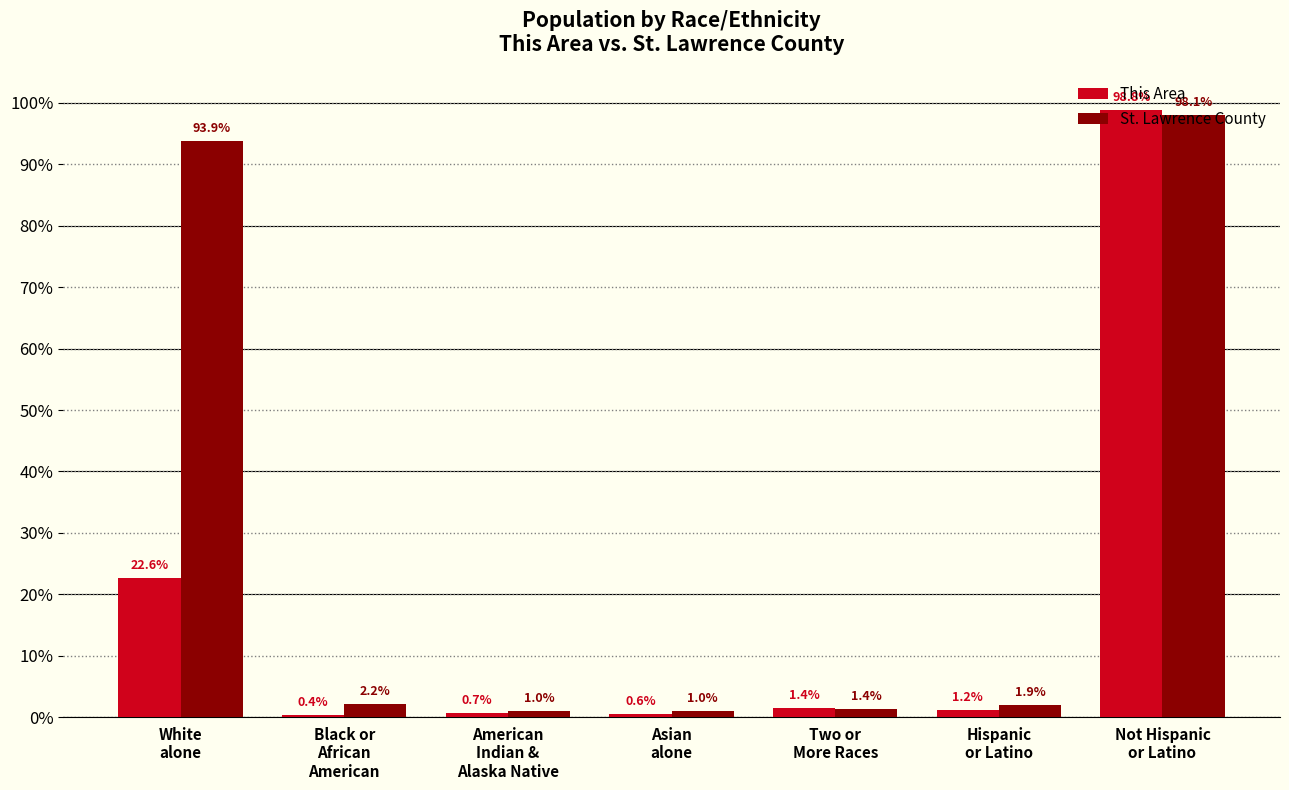

Read the This Area value at Black or
African
American.

0.4